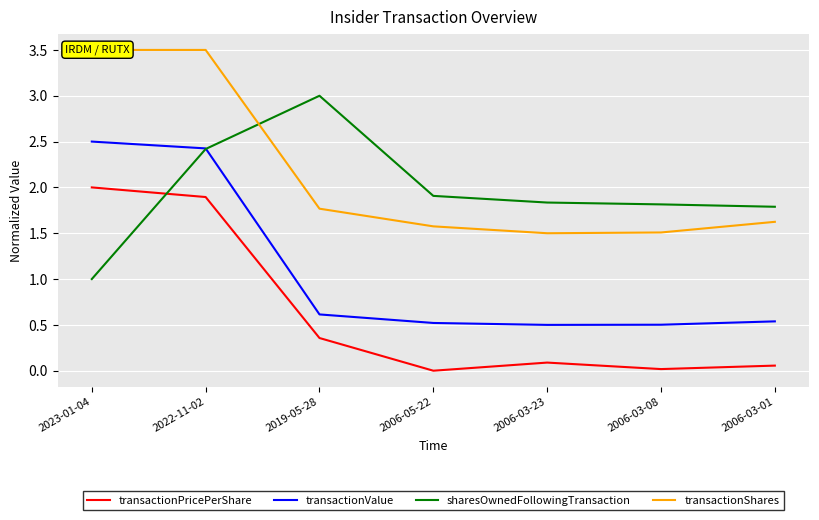

True or false: sharesOwnedFollowingTransaction has more than 0 points higher than both neighbors.

True